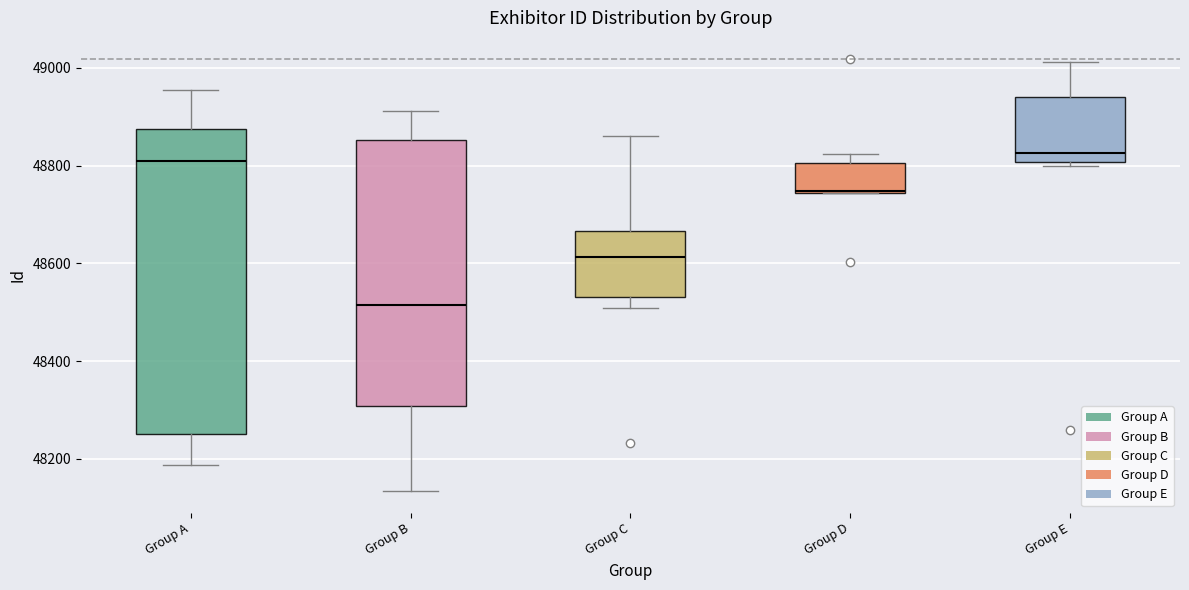

Comparing the boxes themselves (not the whiskers), which one is the tallest?

Group A